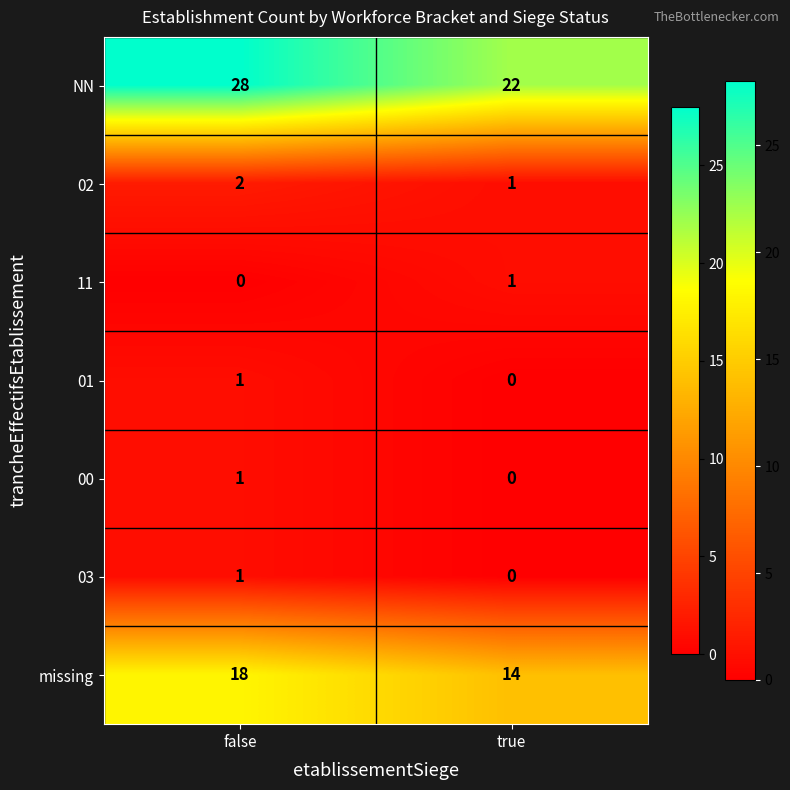

Which series has the largest range (max minus min)?

NN